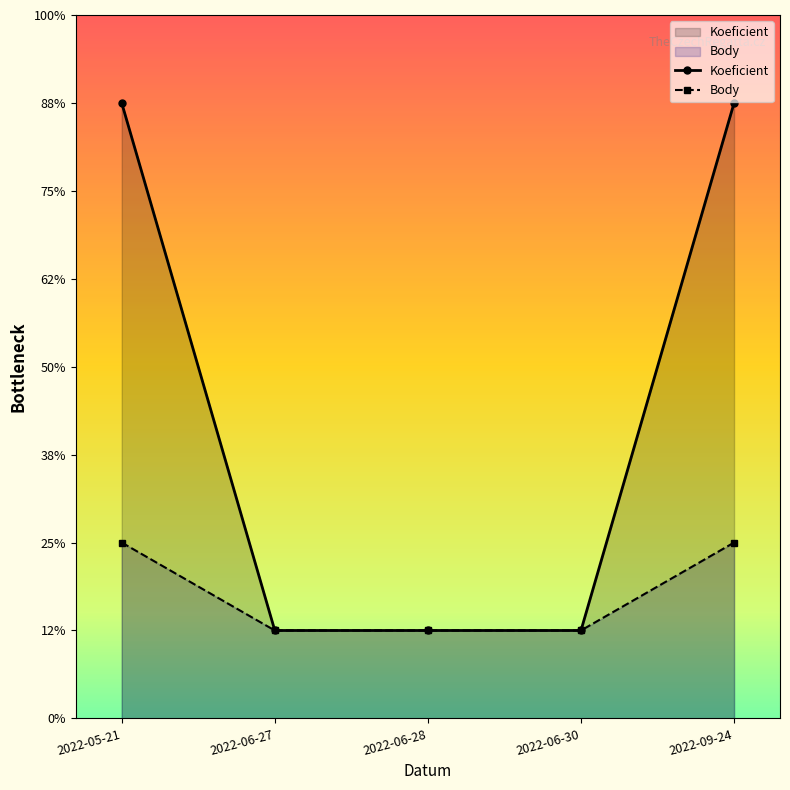

True or false: Koeficient and Body intersect in this chart.

False